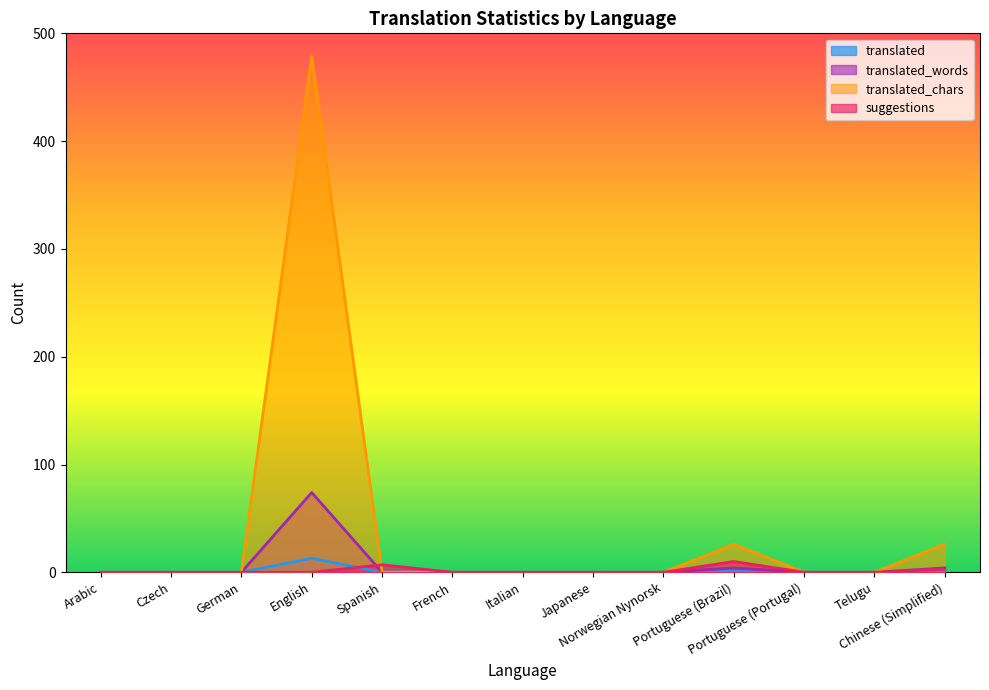

What position from the right is Japanese?

6